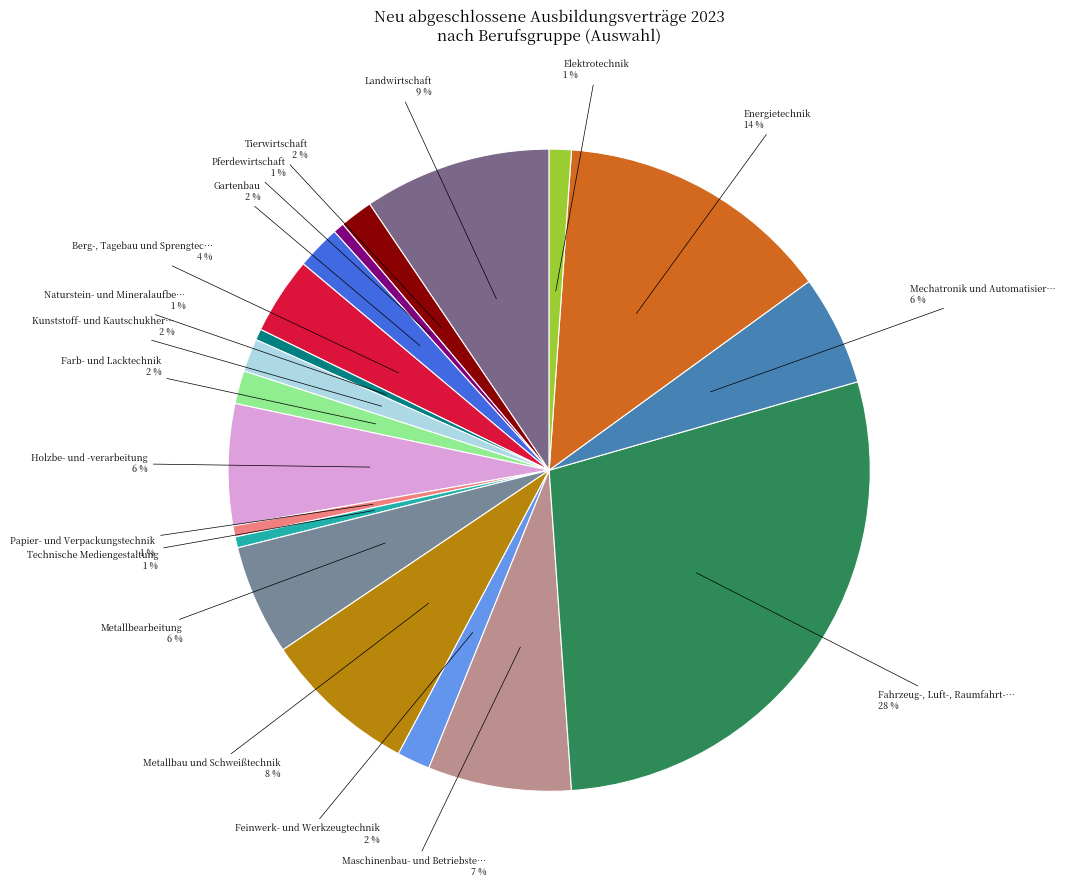

Count the number of slices in the pie.

19